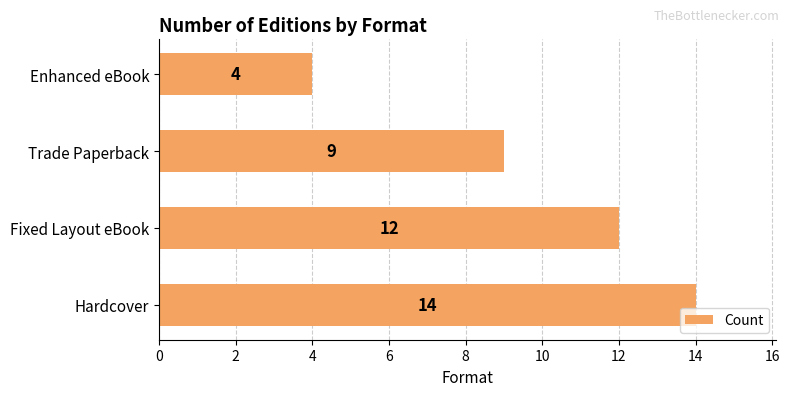

What is the ratio of the value at Hardcover to the value at Trade Paperback?

1.6